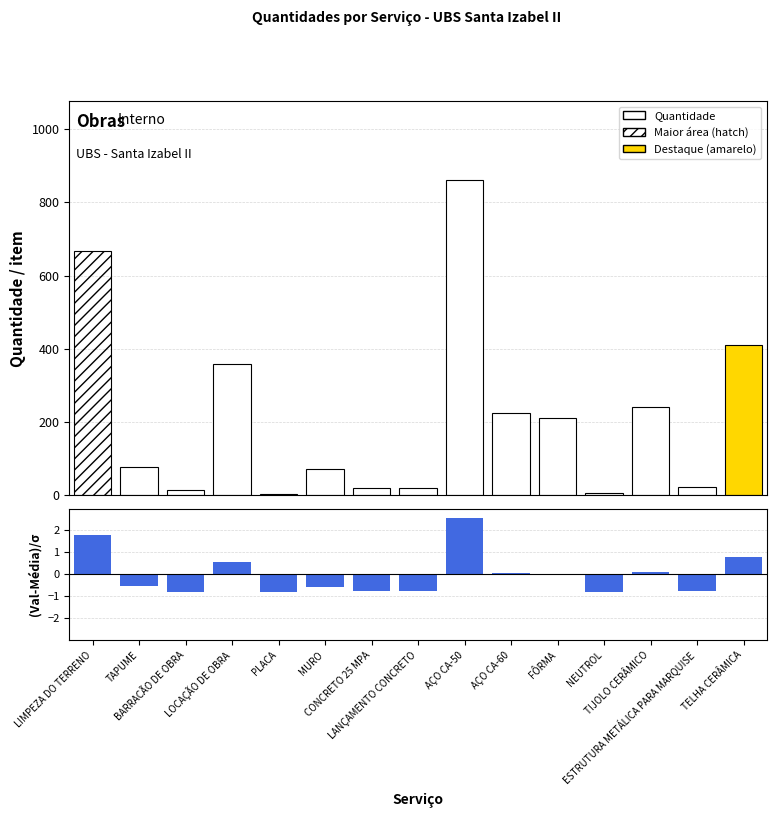

The value of (Val-Média)/σ at NEUTROL is -1.4. True or false?

False